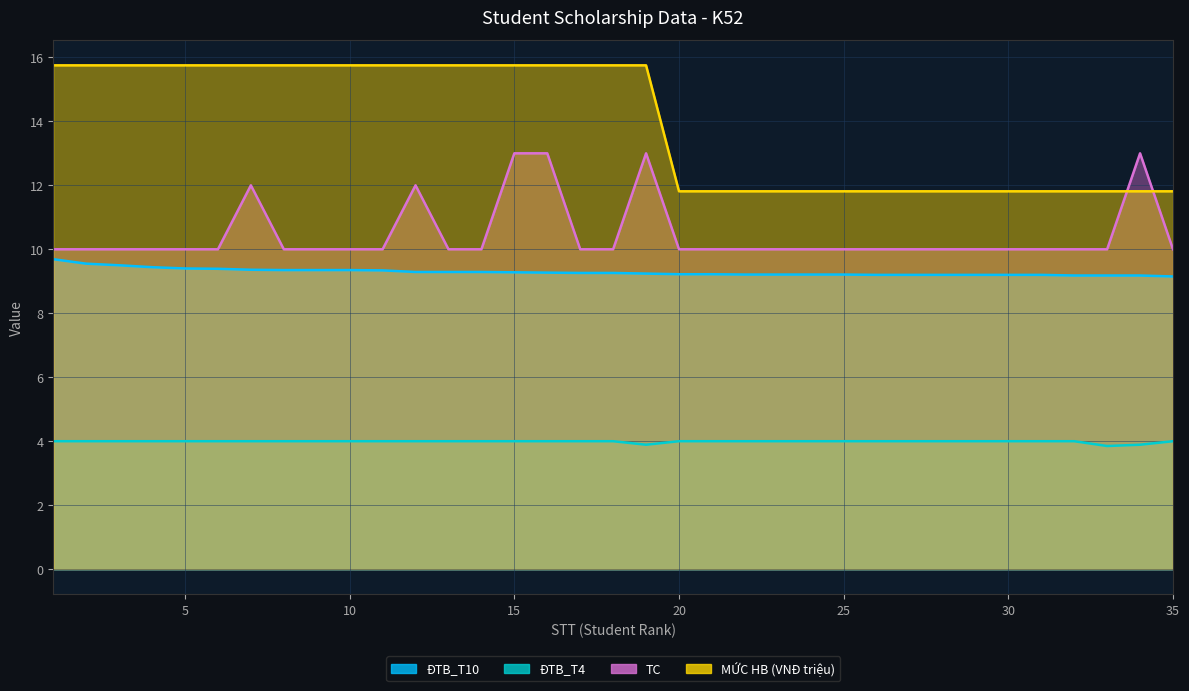

Which series changed the most between 10 and 20?

MỨC HB (VNĐ triệu)